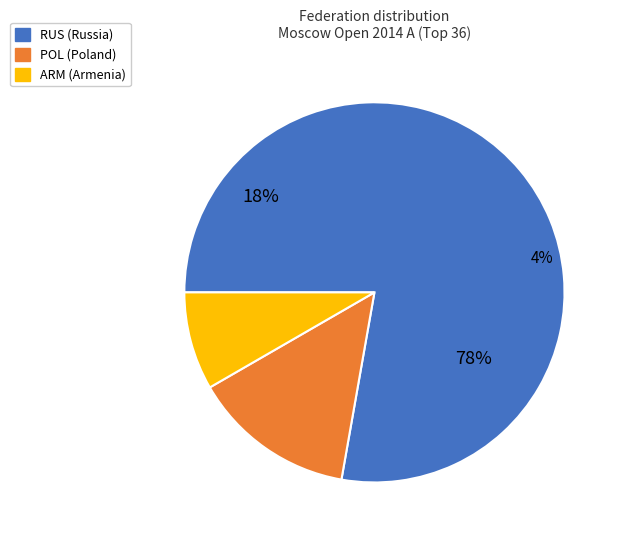

What percentage is the POL slice, to the nearest percent?

14%